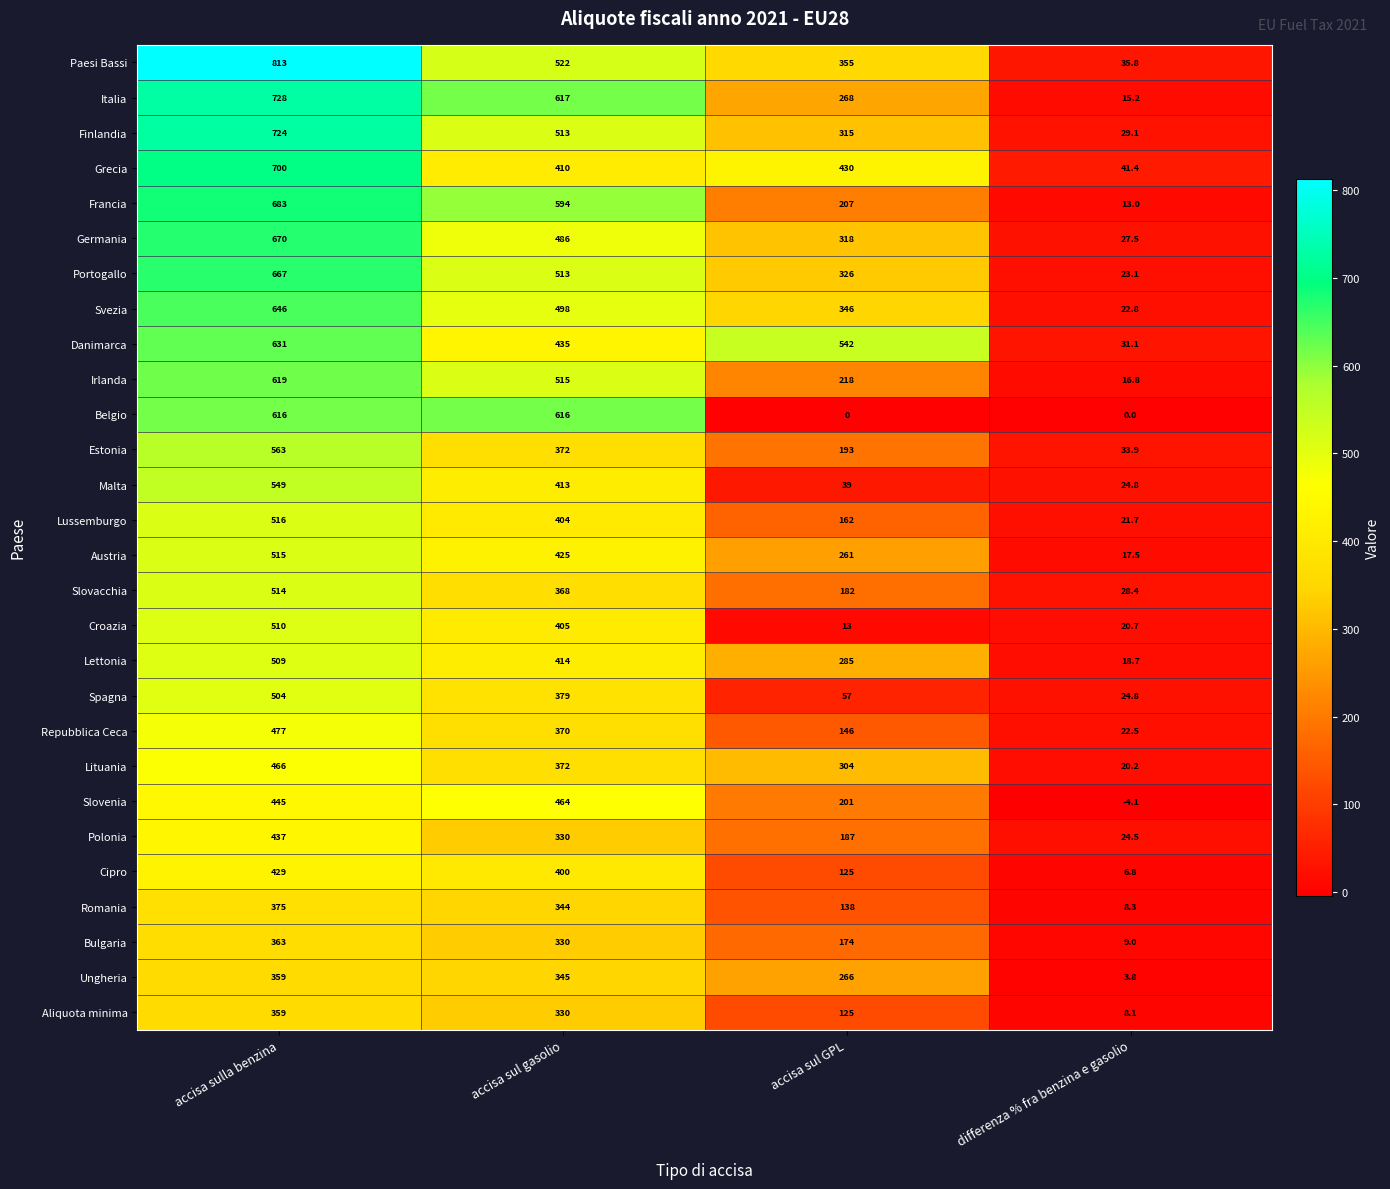

What is the minimum value shown in the chart?

-4.1